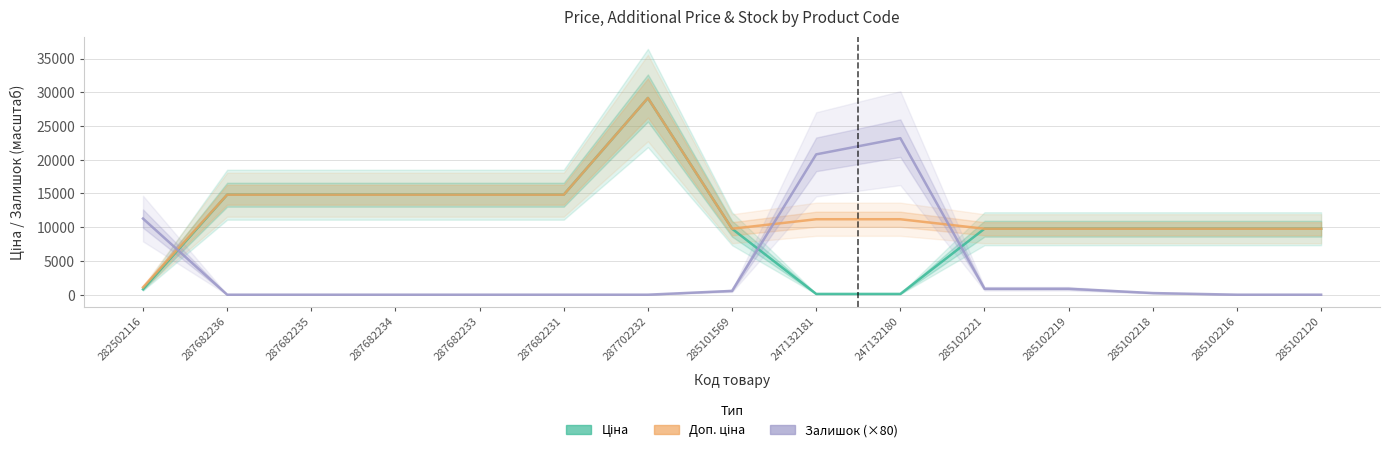

The Доп. ціна series shows 21191.2 at 287682231. True or false?

False